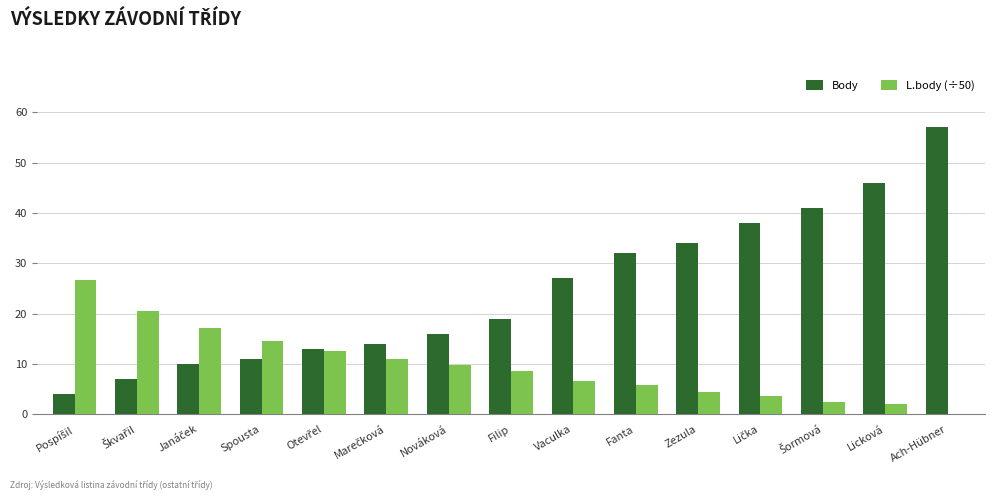

How many groups of bars are there?

15